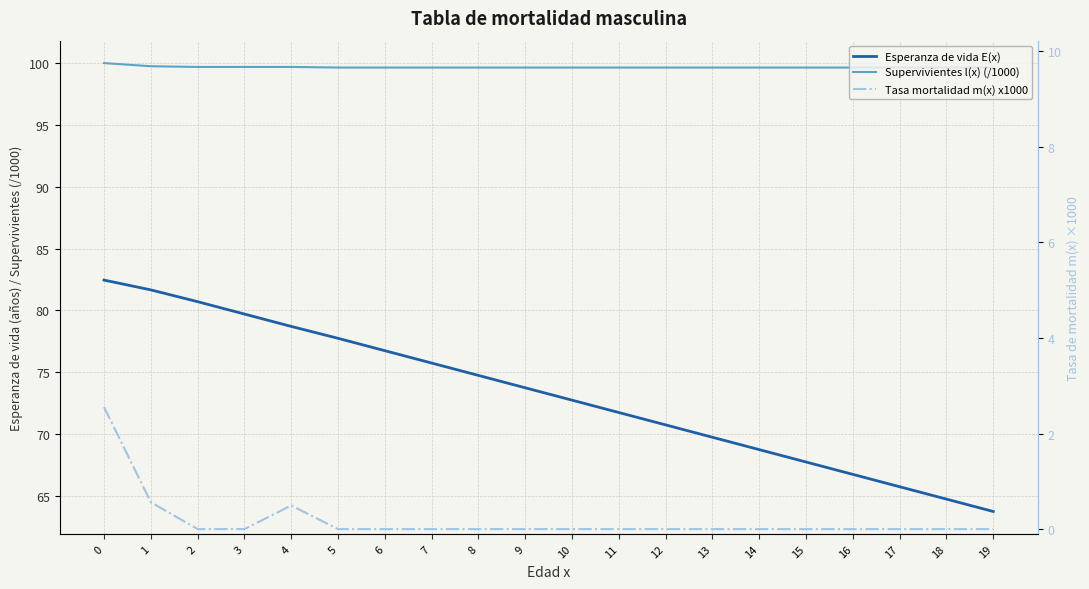

Reading right to left, transcribe all the data shown in this chart.

Esperanza de vida E(x): 63.8	64.8	65.8	66.8	67.8	68.8	69.8	70.8	71.8	72.8	73.8	74.8	75.8	76.8	77.8	78.7	79.7	80.7	81.7	82.5
Supervivientes l(x) (/1000): 99.6	99.6	99.6	99.6	99.6	99.6	99.6	99.6	99.6	99.6	99.6	99.6	99.6	99.6	99.6	99.7	99.7	99.7	99.7	100.0
Tasa mortalidad m(x) x1000: 0.0	0.0	0.0	0.0	0.0	0.0	0.0	0.0	0.0	0.0	0.0	0.0	0.0	0.0	0.0	0.5	0.0	0.0	0.6	2.6